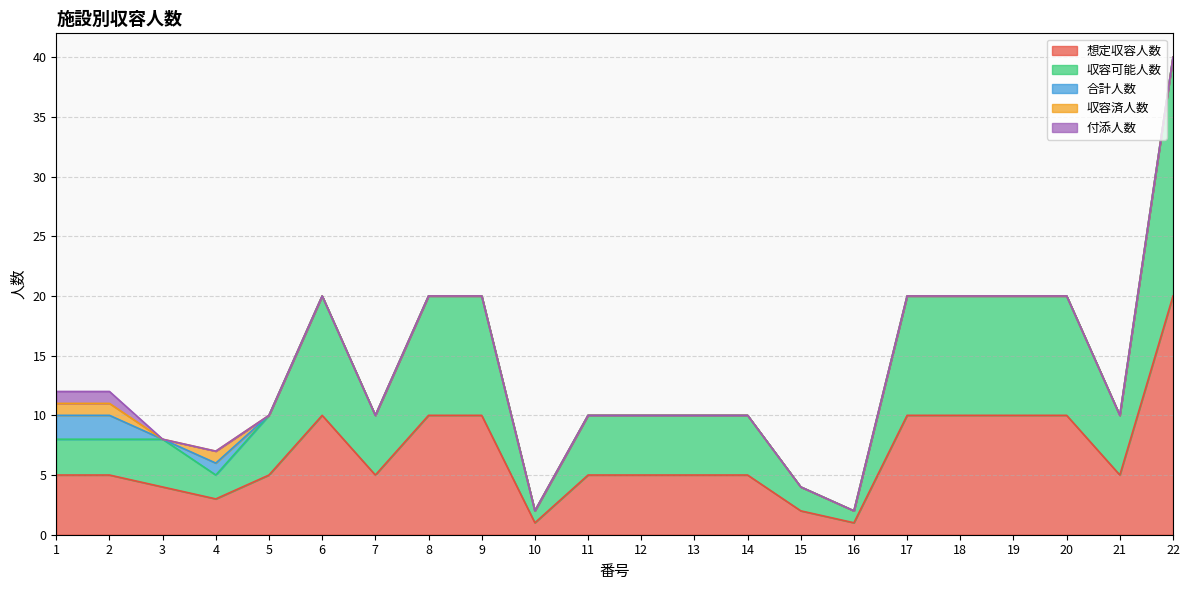

Rank the categories by 収容済人数 value from lowest to highest.

3, 5, 6, 7, 8, 9, 10, 11, 12, 13, 14, 15, 16, 17, 18, 19, 20, 21, 22, 1, 2, 4